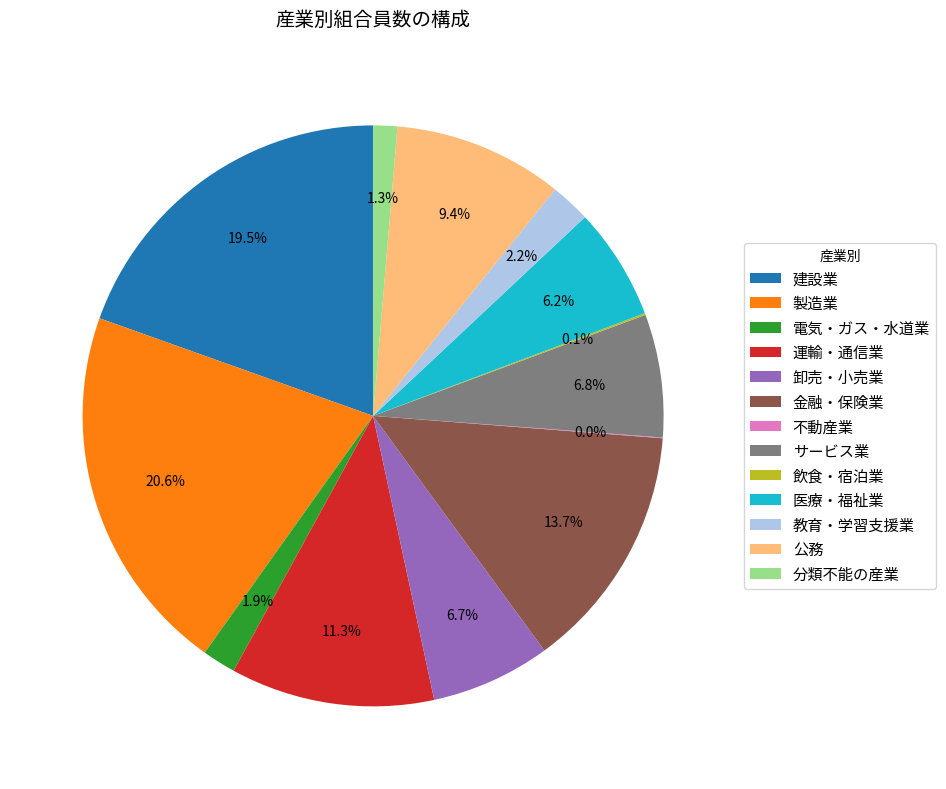

To the nearest percent, what portion does 卸売・小売業 represent?

7%